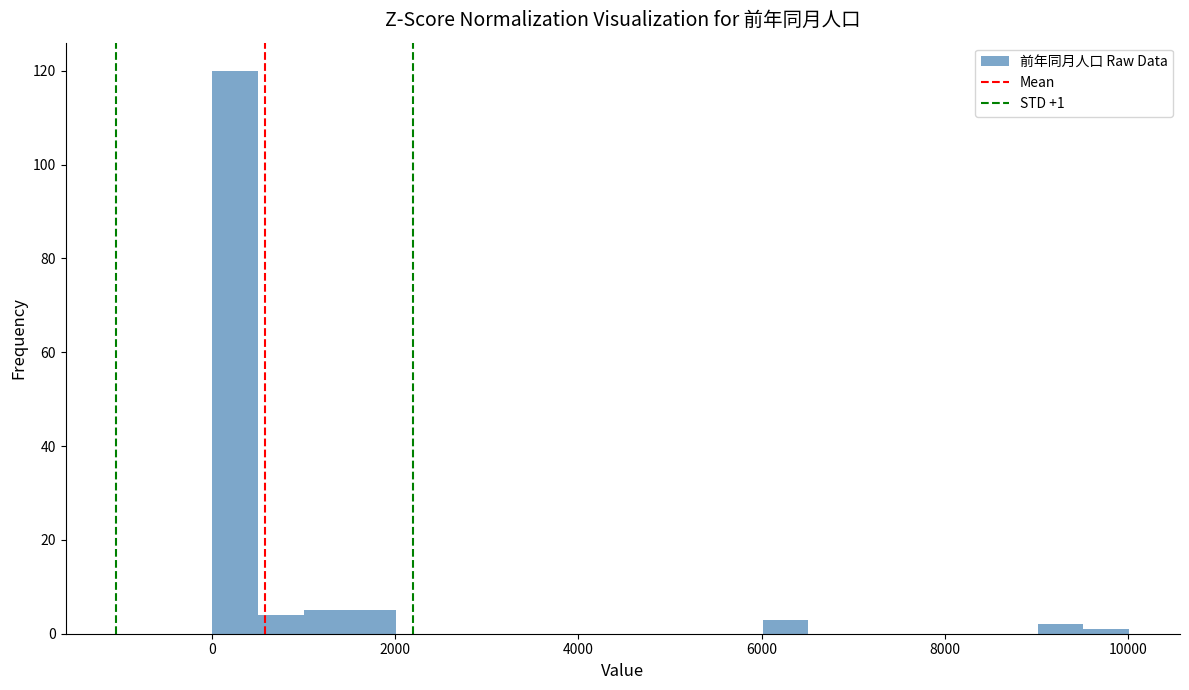

Read against the x-axis, roughly where is the centre of the tallest bar?

200